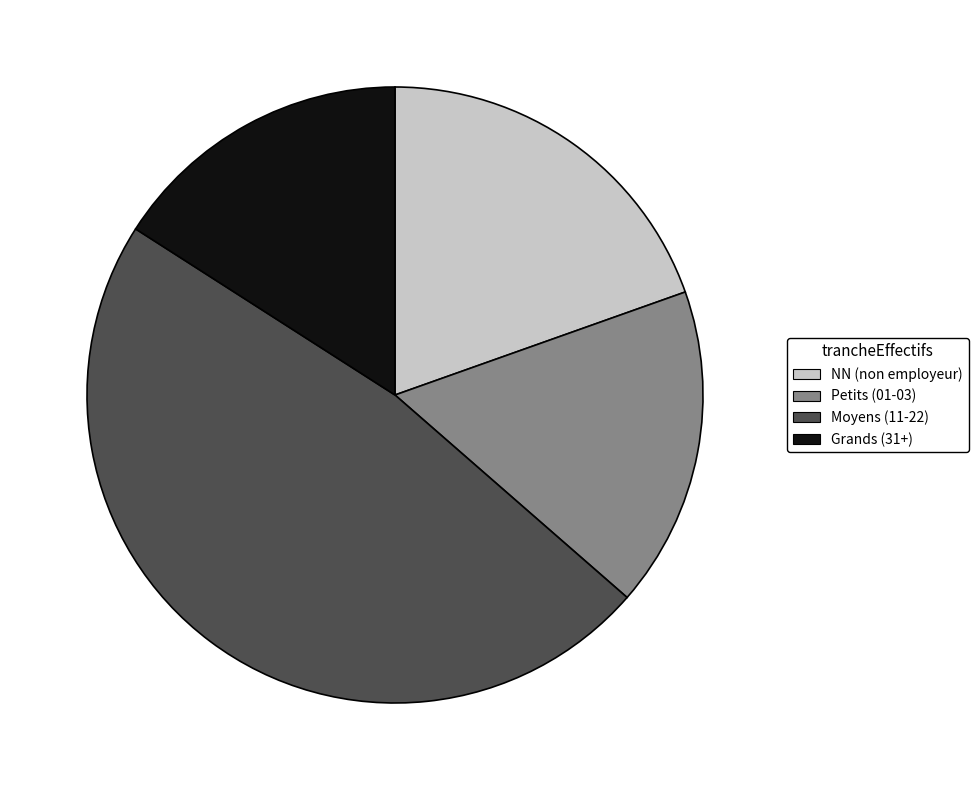

Approximately how many times larger is the value at Moyens (11-22) compared to Petits (01-03)?

2.8